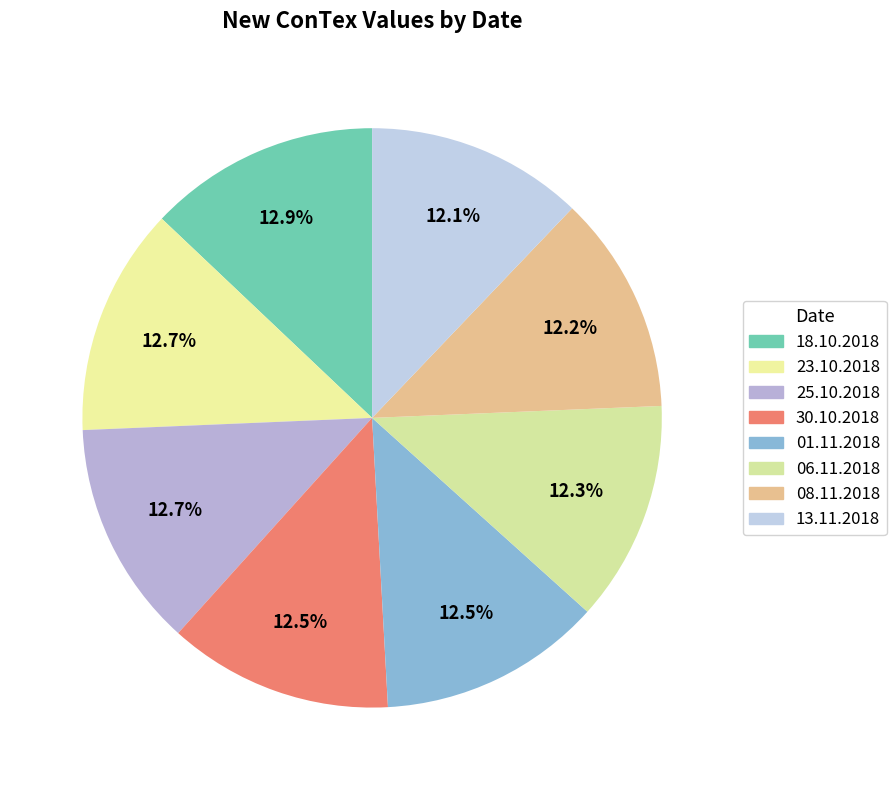

To the nearest percent, what is the difference between the largest and smallest slice percentages?

1%